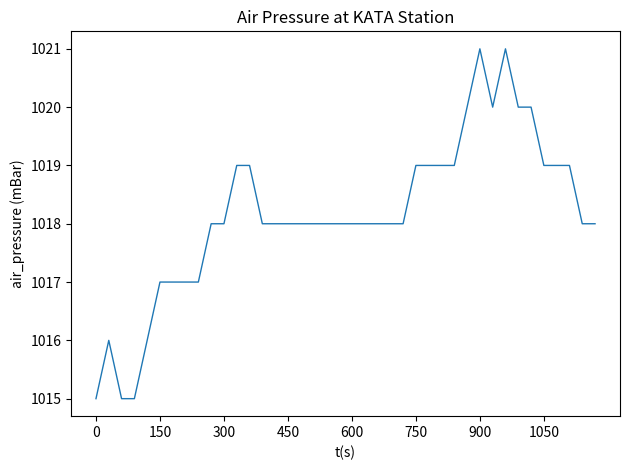

How many lines are shown in the chart?

1